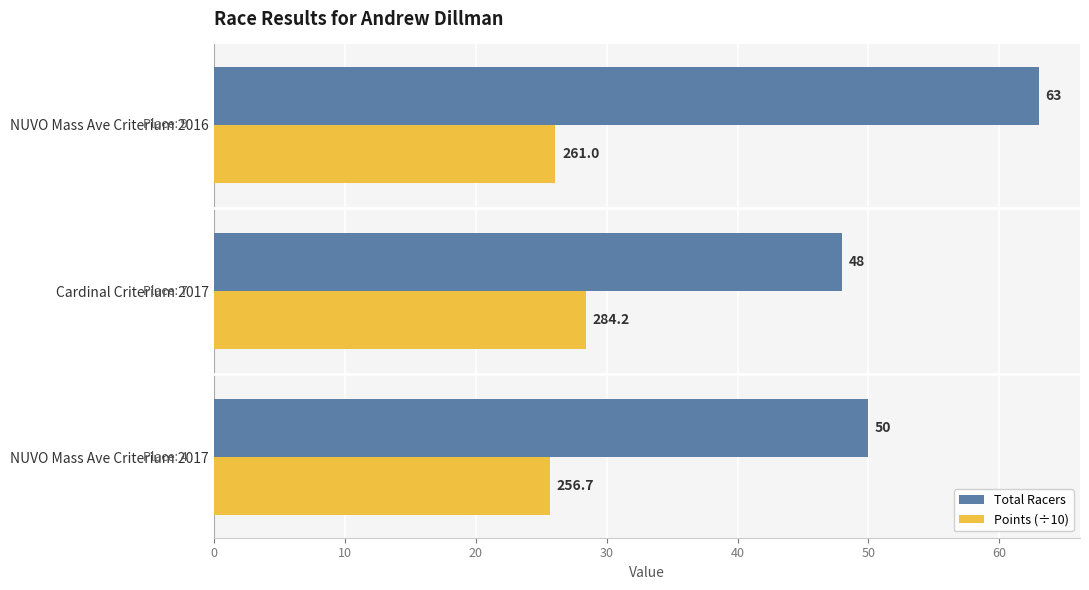

Which series changed the most between Cardinal Criterium 2017 and NUVO Mass Ave Criterium 2016?

Total Racers